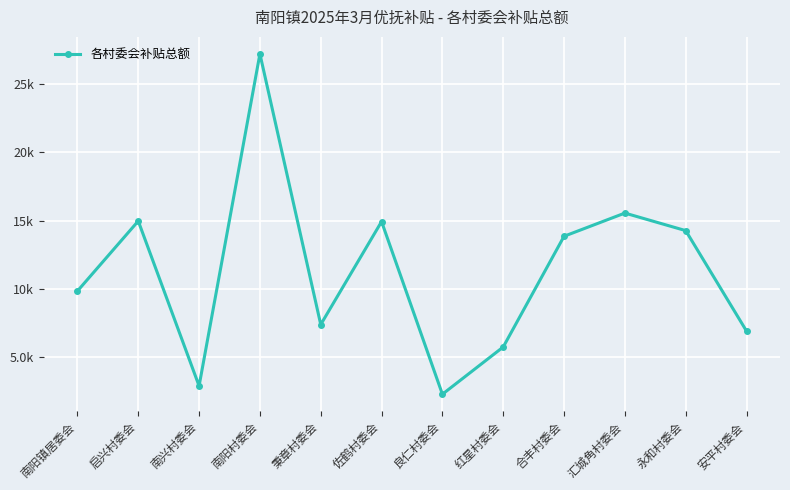

What is the difference between the values at 南阳镇居委会 and 秉章村委会?

2459